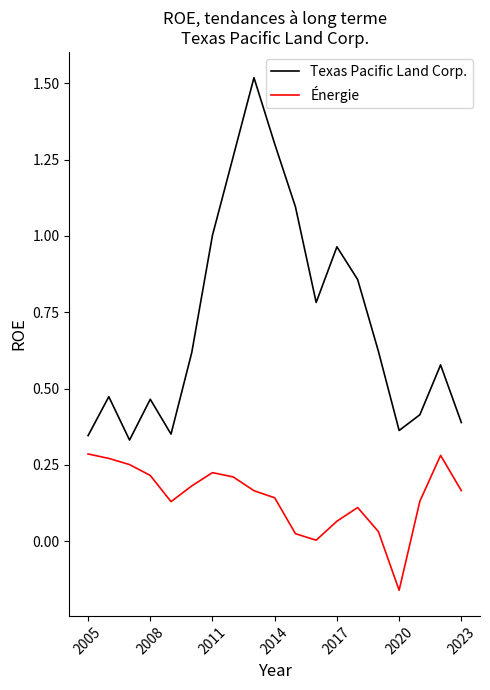

What is the highest value of the Texas Pacific Land Corp. series?

1.5